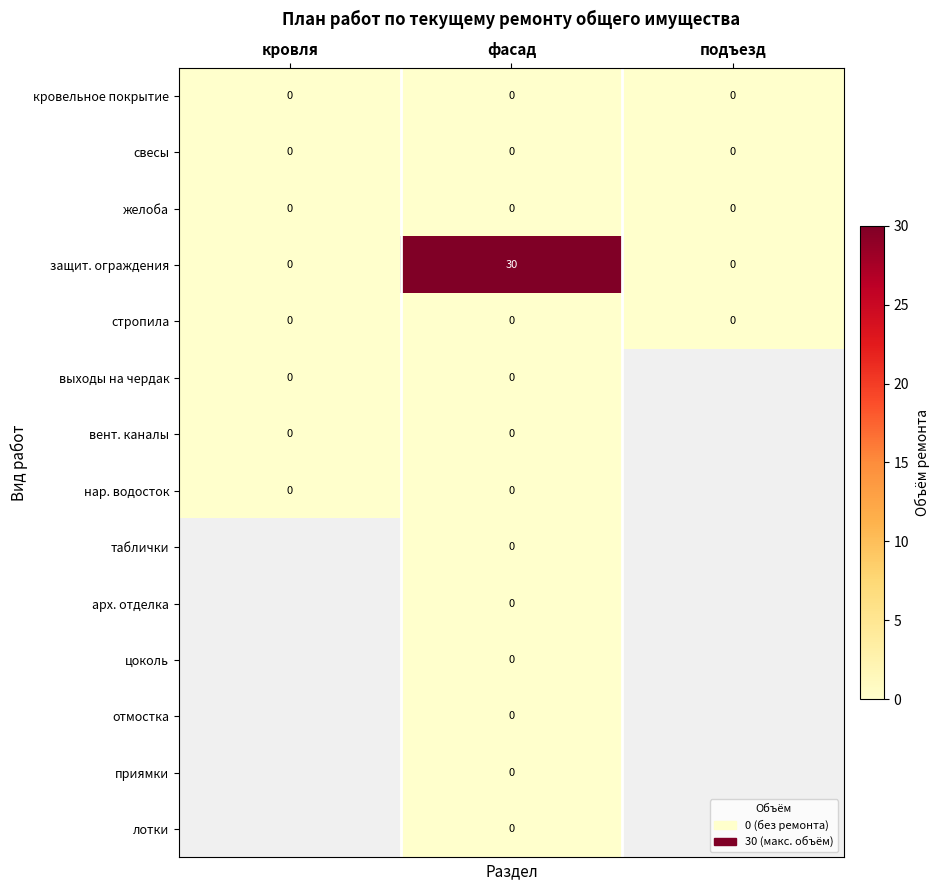

At how many categories does at least one series exceed 2?

1